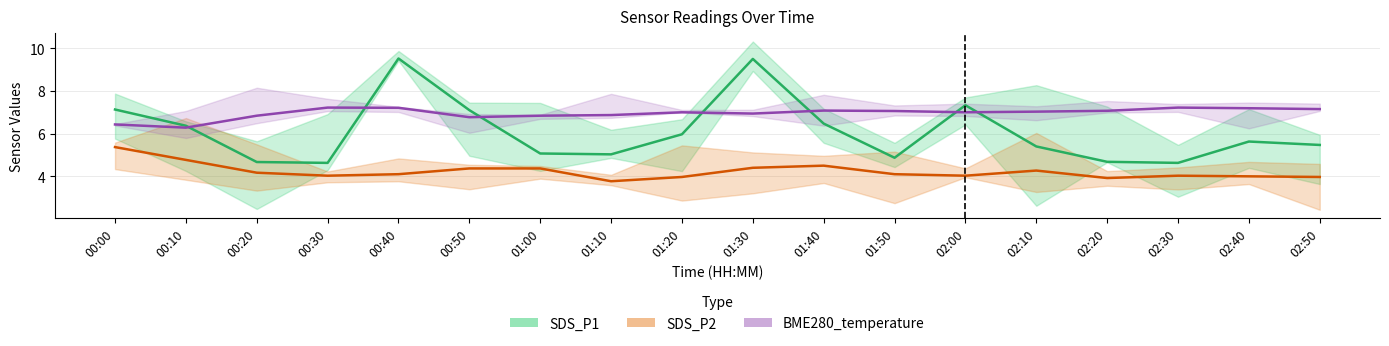

Which series changed the most between 00:30 and 01:50?

SDS_P1